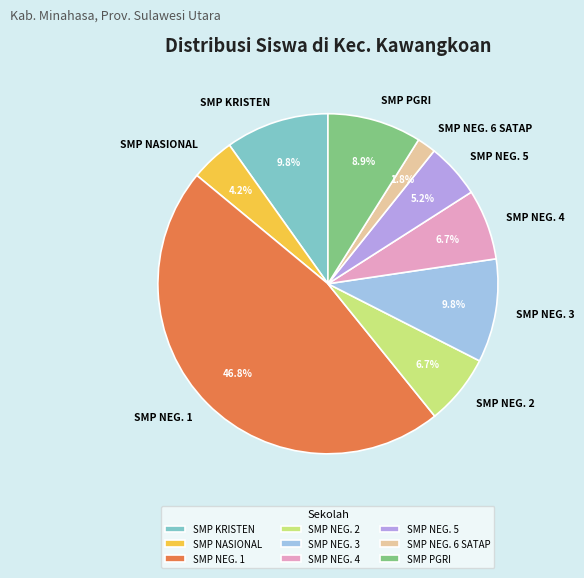

Does any single category account for the majority?

No